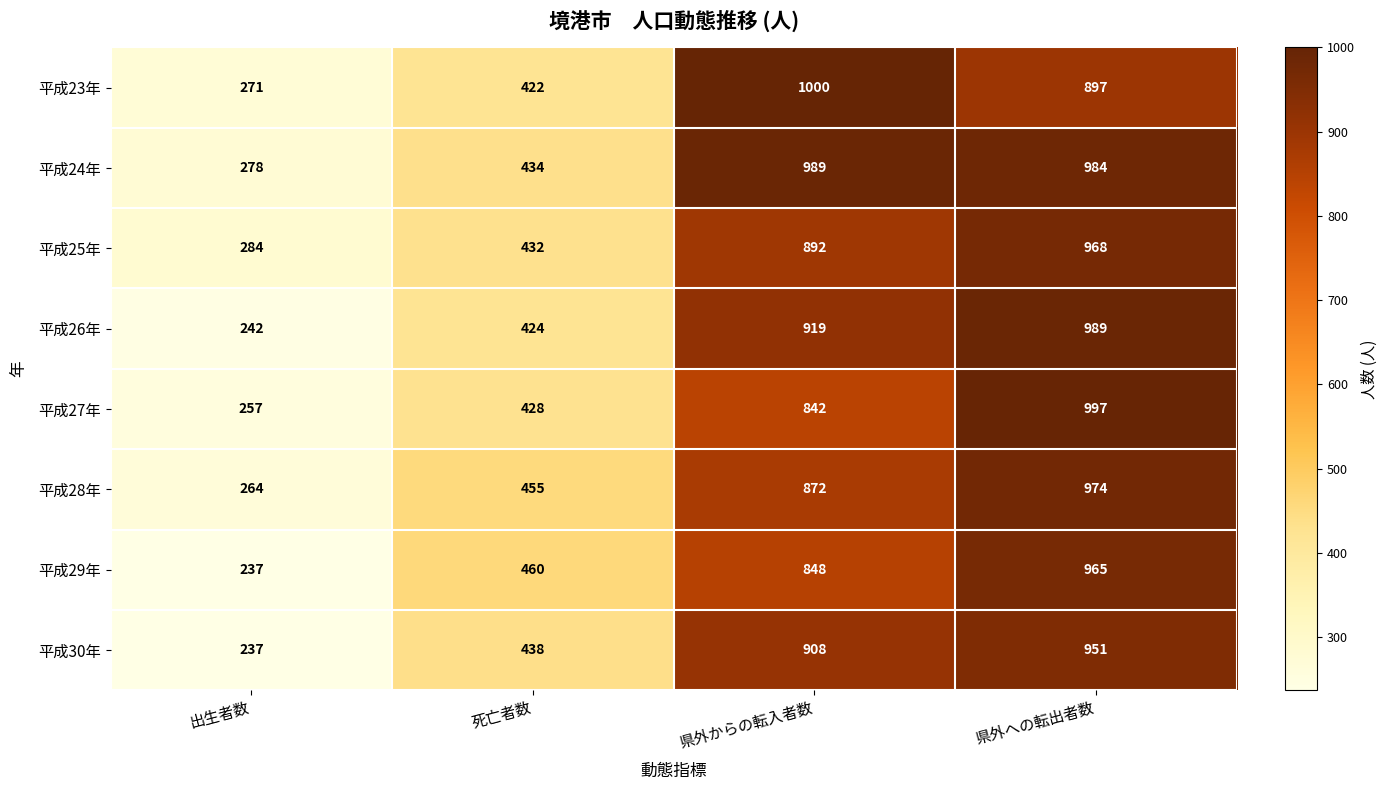

Rank the categories by 平成25年 value from highest to lowest.

県外への転出者数, 県外からの転入者数, 死亡者数, 出生者数